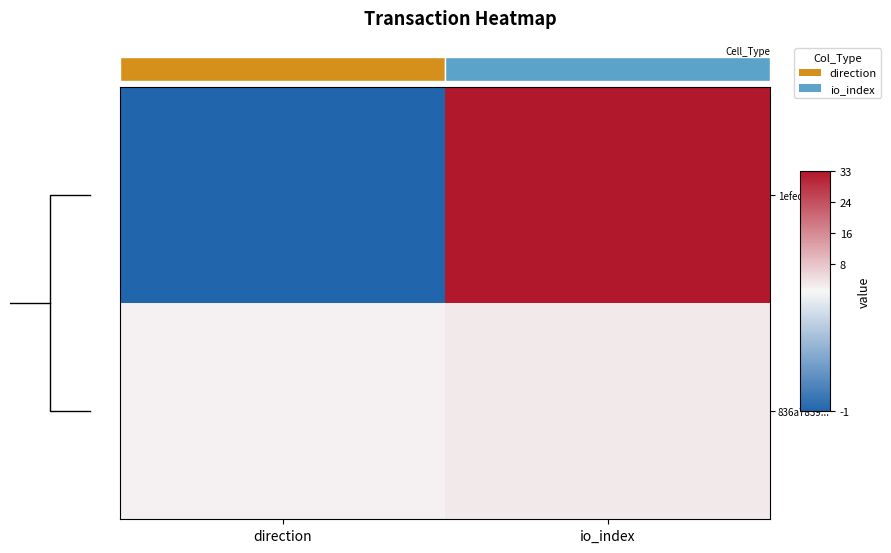

Reading right to left, extract all data points from this chart.

1efec808...: io_index=33	direction=-1
836a7839...: io_index=2	direction=1